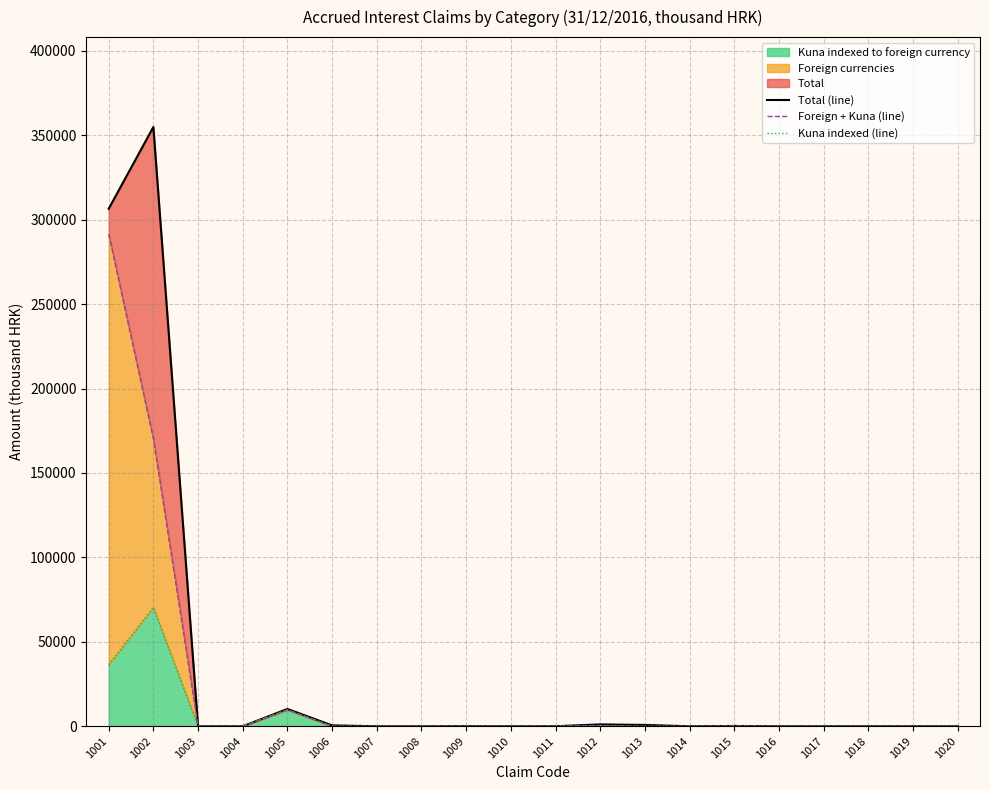

At which label does Total (line) reach its minimum?

1003